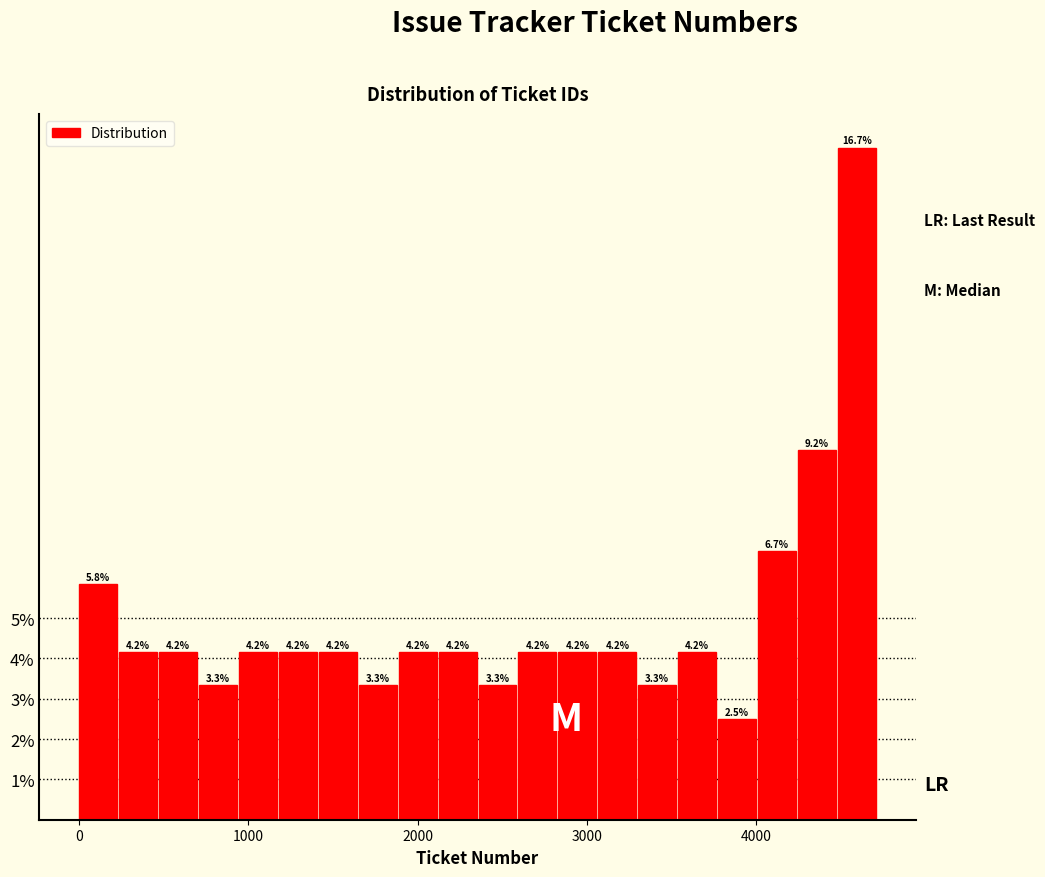

Around what value on the x-axis is the tallest bar? Give the approximate position of its centre, as read against the axis.

4600